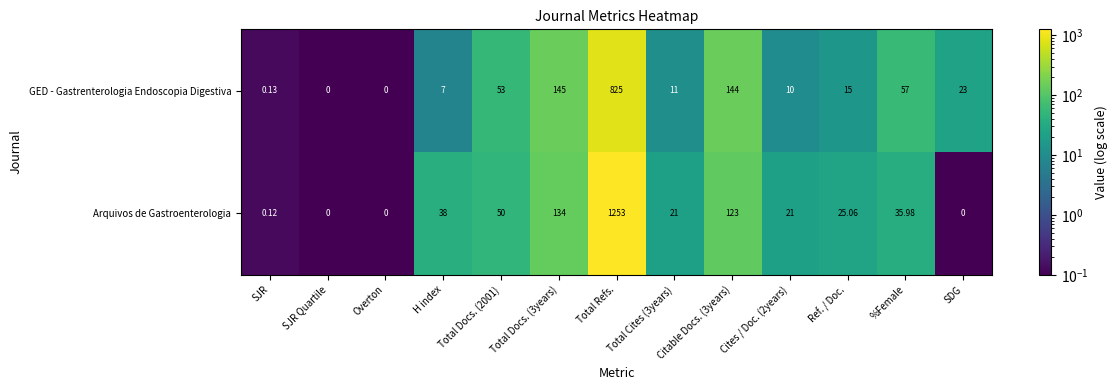

Rank the series by their maximum value, from lowest to highest.

GED - Gastrenterologia Endoscopia Digestiva, Arquivos de Gastroenterologia